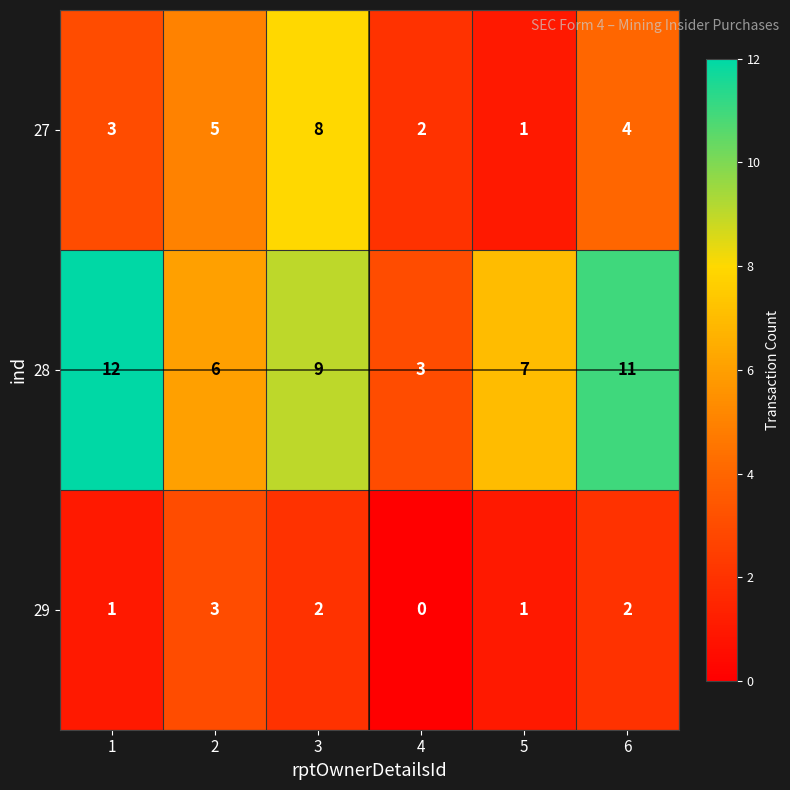

Rank the series by their maximum value, from lowest to highest.

29, 27, 28